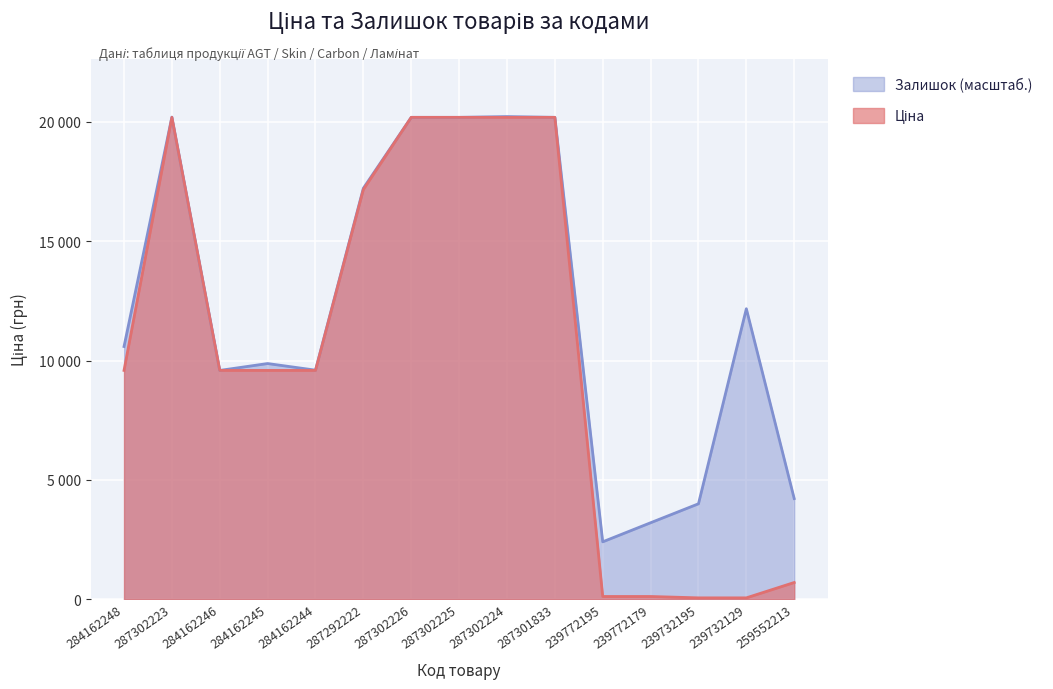

What is the change in value from 284162246 to 239772195?

-9470.0